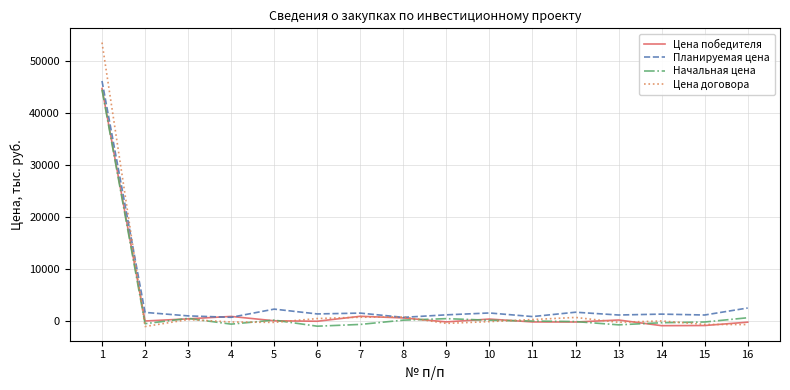

True or false: Цена победителя has more than 2 interior local peaks.

True